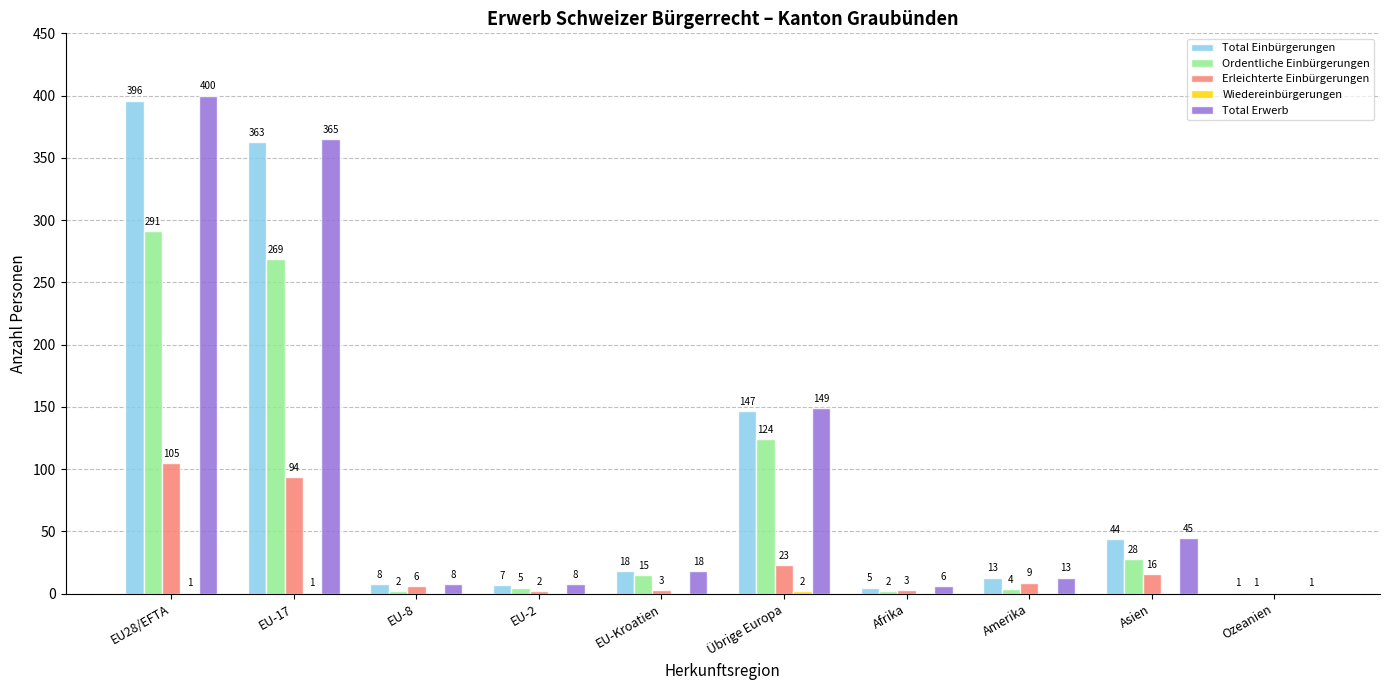

At which category is the sum across all series the highest?

EU28/EFTA